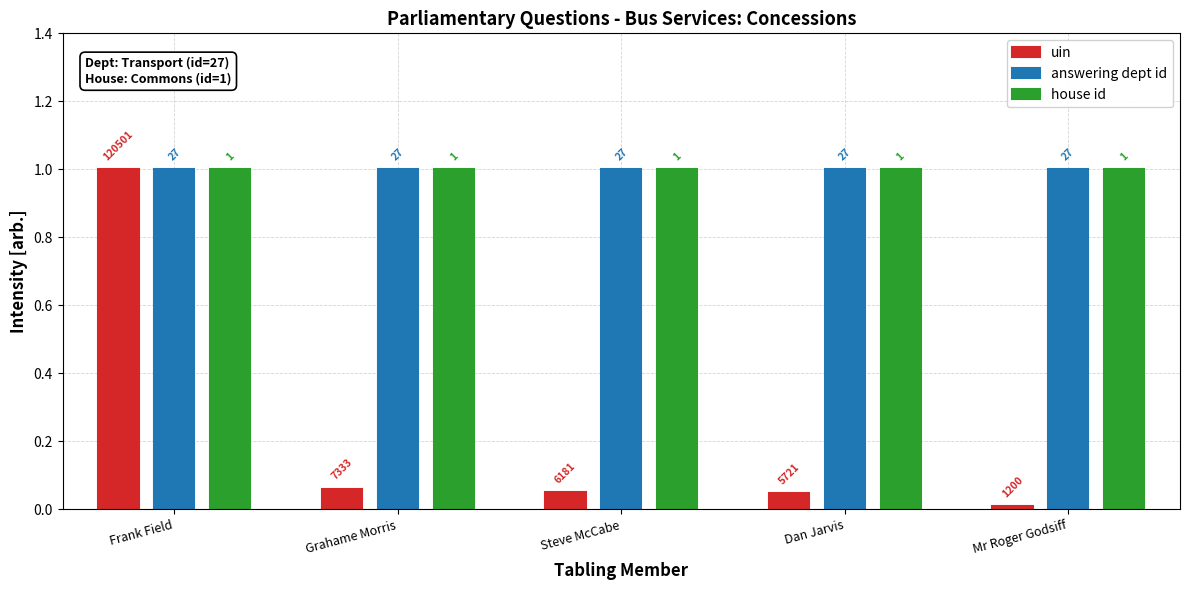

Are the bars grouped side by side (vs. stacked)?

Yes